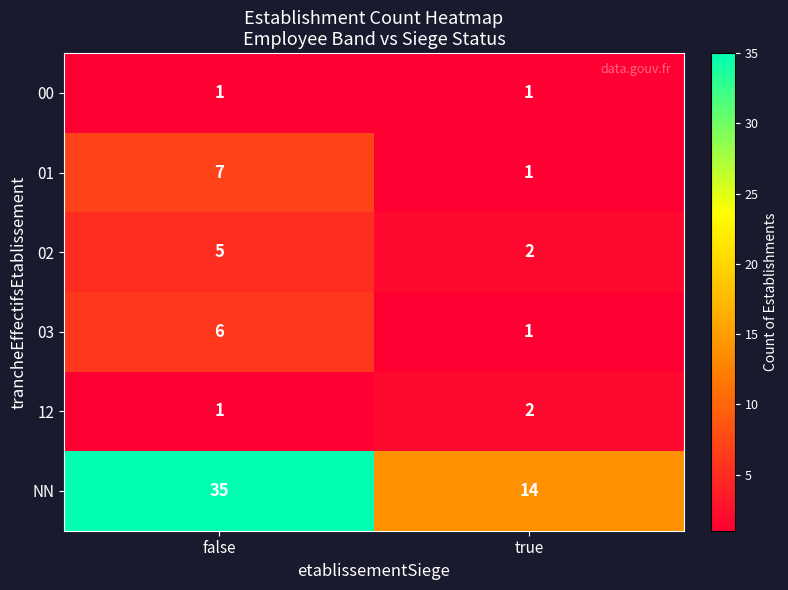

The value of 02 at false is 5. True or false?

True